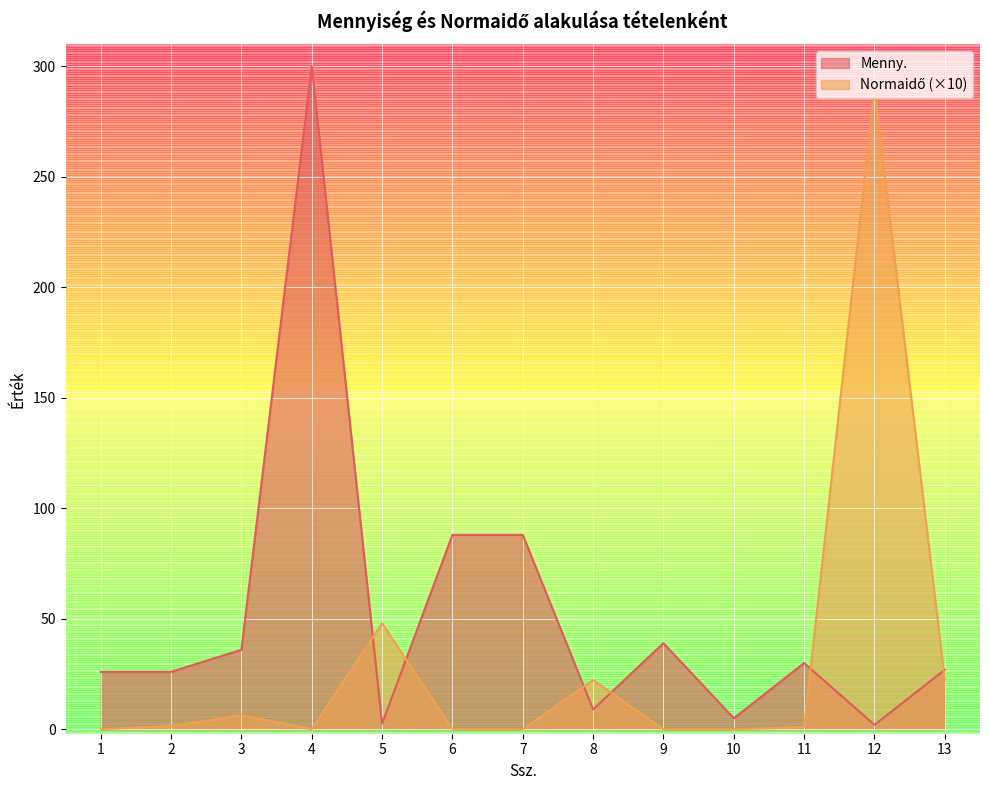

At which category does Normaidő reach its first local valley?

4